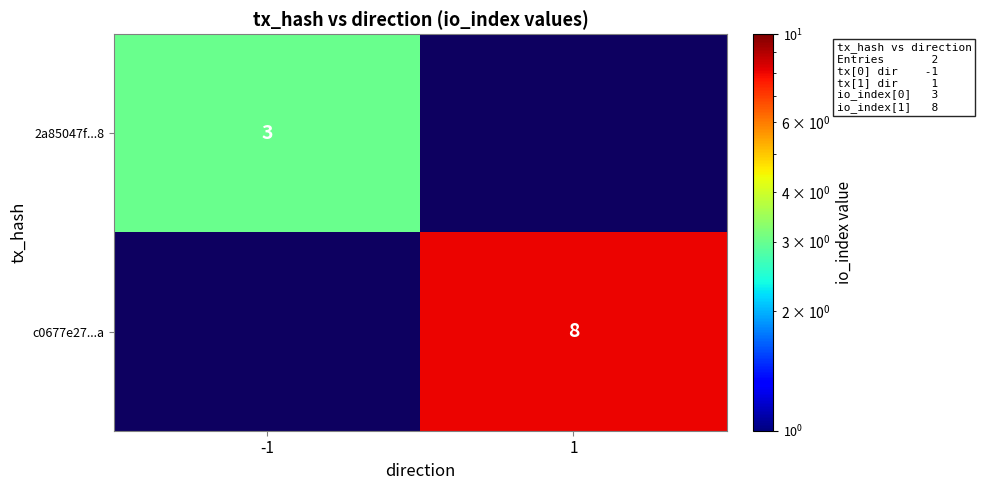

What is the greatest value displayed?

8.0